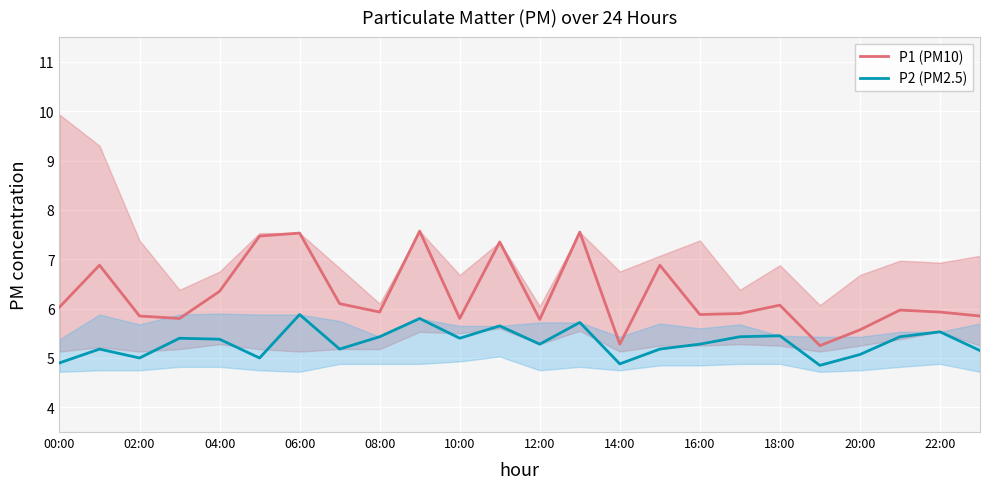

How many interior local peaks does the P2 (PM2.5) series have?

8